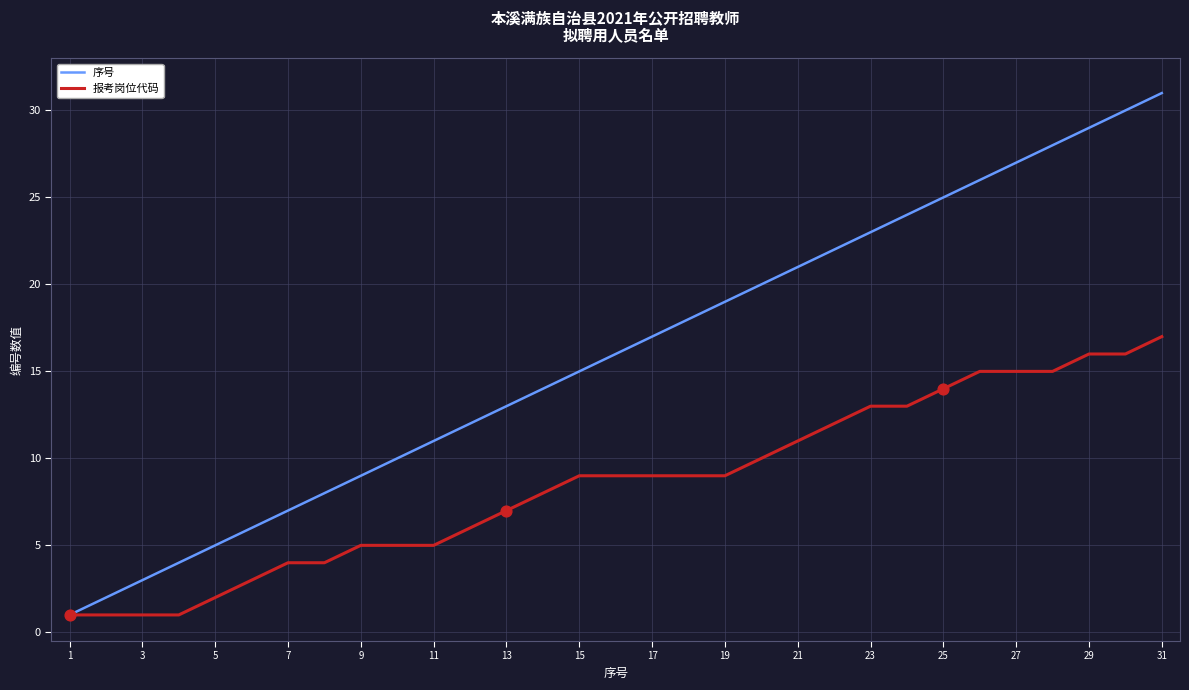

Which series has the largest total across all categories?

序号